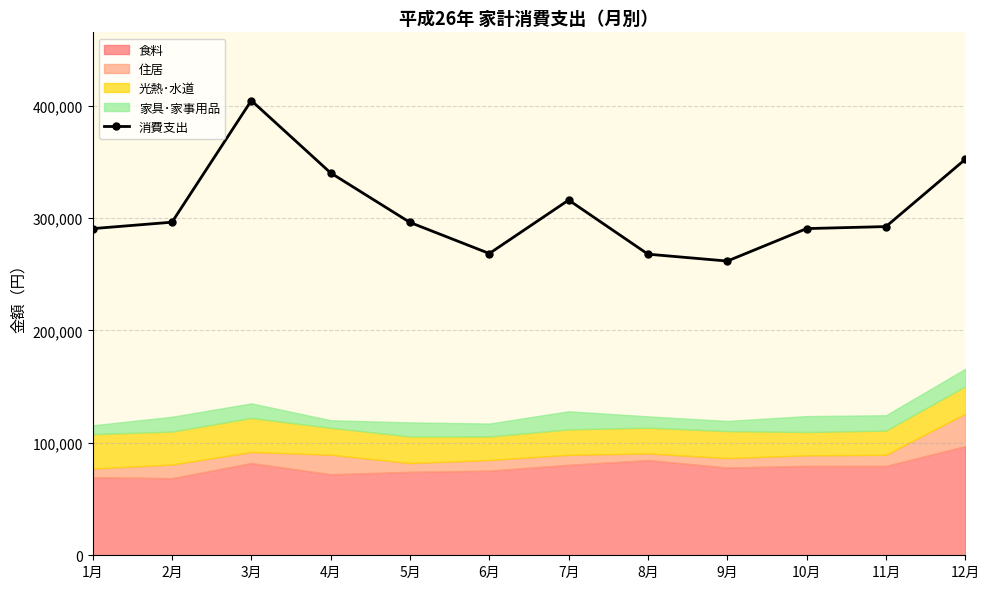

What is the change in value from 9月 to 10月?

+28889